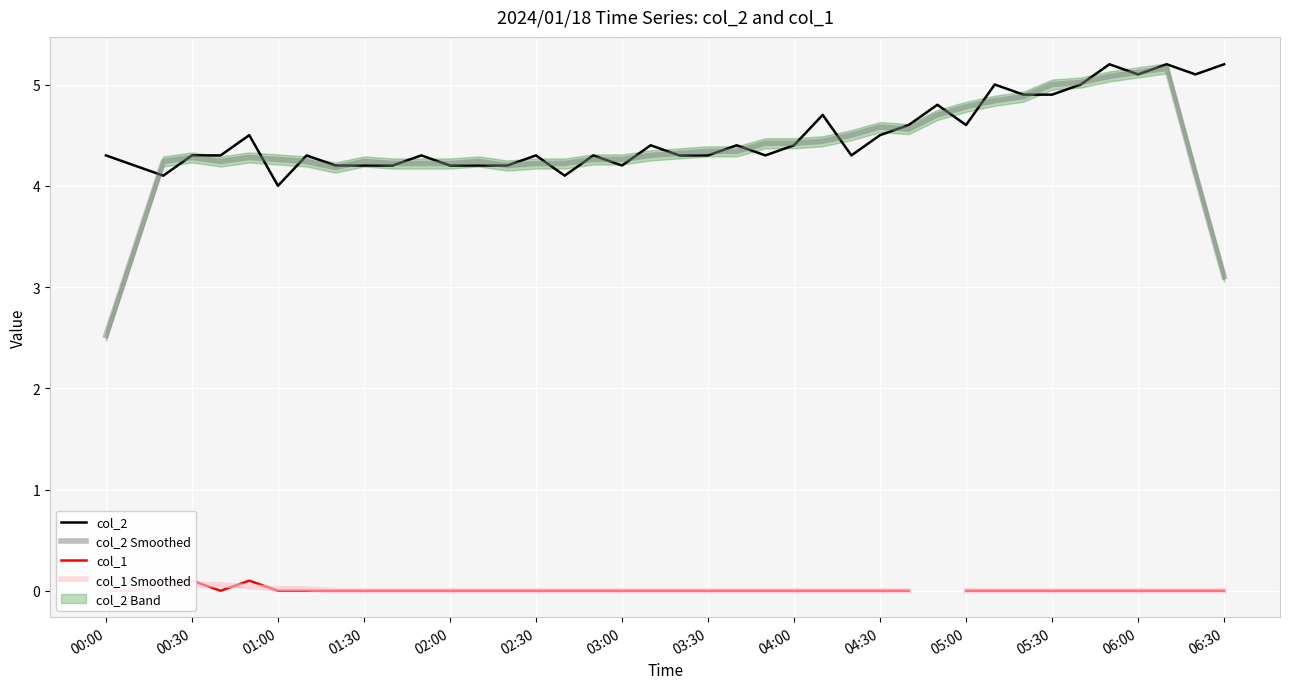

Which series has the largest range (max minus min)?

col_2 Smoothed